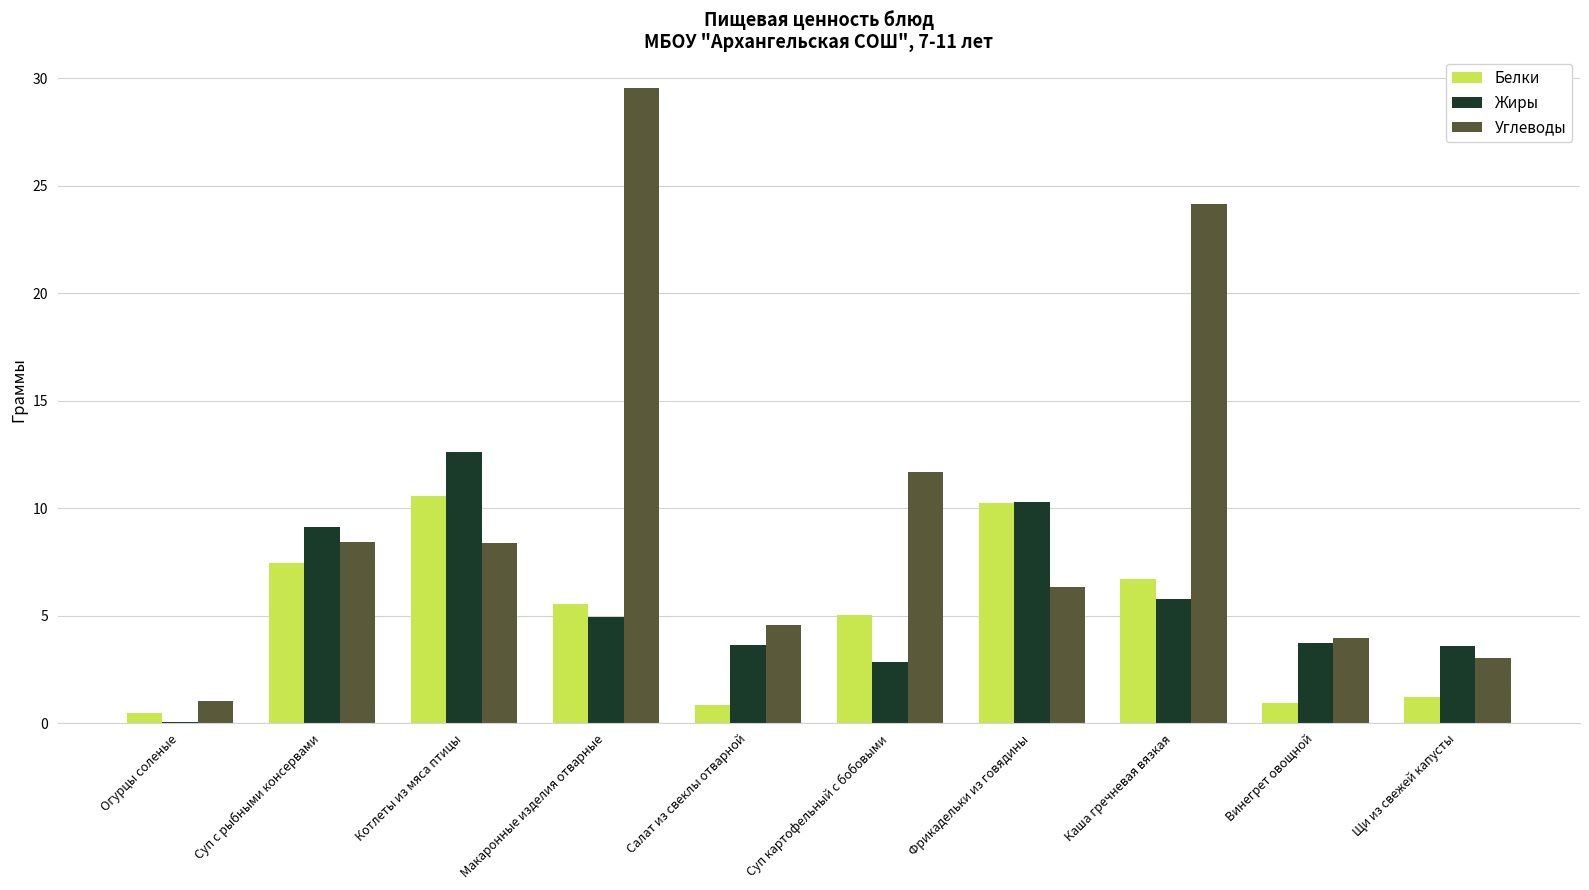

What is the total value across all series at Огурцы соленые?

1.6